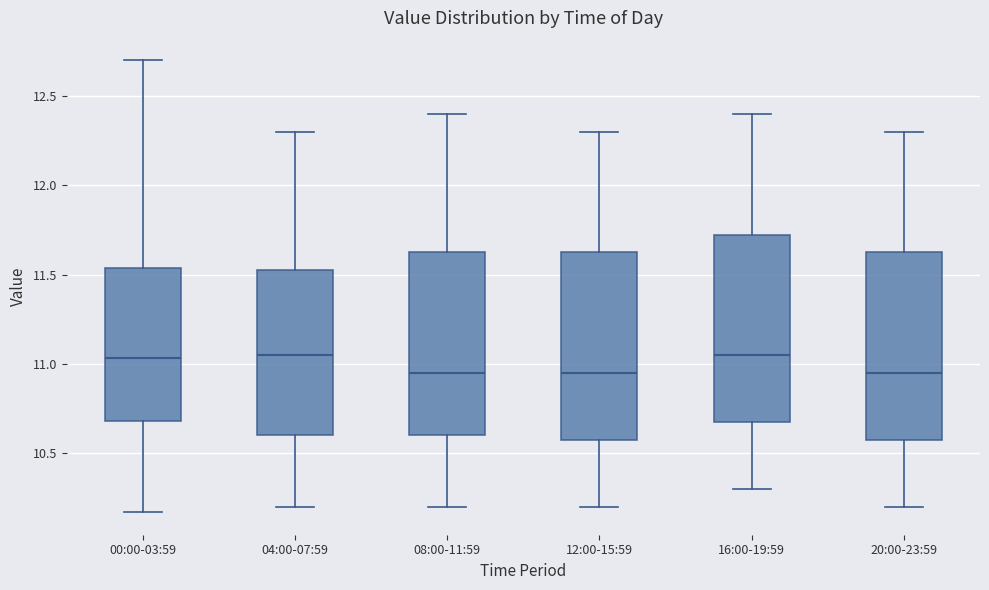

Reading left to right, read every box against the y-axis: the position of its median line, the range the box covers, and the ends of its whiskers. The values are not printed on the chart, so give them approximately, as read against the axis.

00:00-03:59: median 11.05, box 10.70 to 11.55, whiskers 10.15 to 12.70
04:00-07:59: median 11.05, box 10.60 to 11.55, whiskers 10.20 to 12.30
08:00-11:59: median 10.95, box 10.60 to 11.65, whiskers 10.20 to 12.40
12:00-15:59: median 10.95, box 10.60 to 11.65, whiskers 10.20 to 12.30
16:00-19:59: median 11.05, box 10.70 to 11.75, whiskers 10.30 to 12.40
20:00-23:59: median 10.95, box 10.60 to 11.65, whiskers 10.20 to 12.30